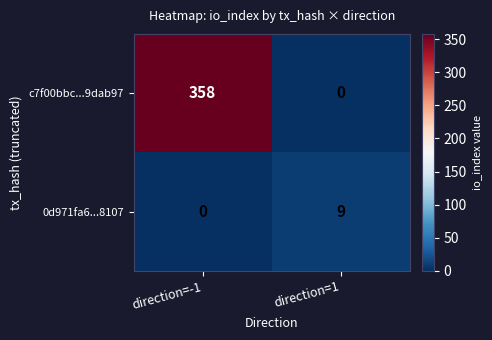

Reading left to right, transcribe all the data shown in this chart.

c7f00bbc...9dab97: direction=-1=358	direction=1=0
0d971fa6...8107: direction=-1=0	direction=1=9